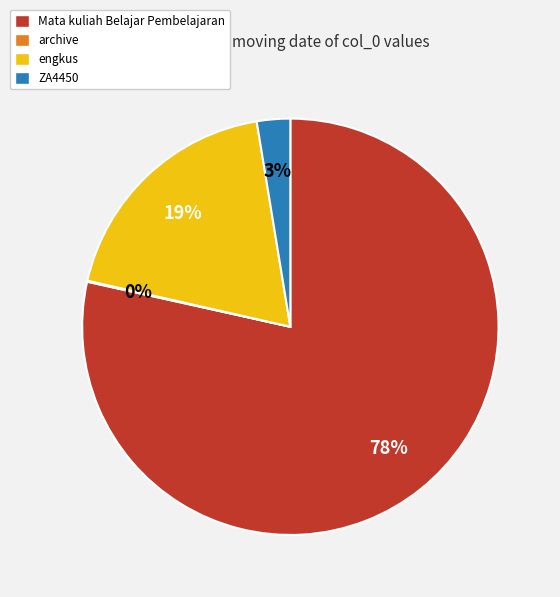

To the nearest percent, what percentage of the pie is ZA4450?

3%